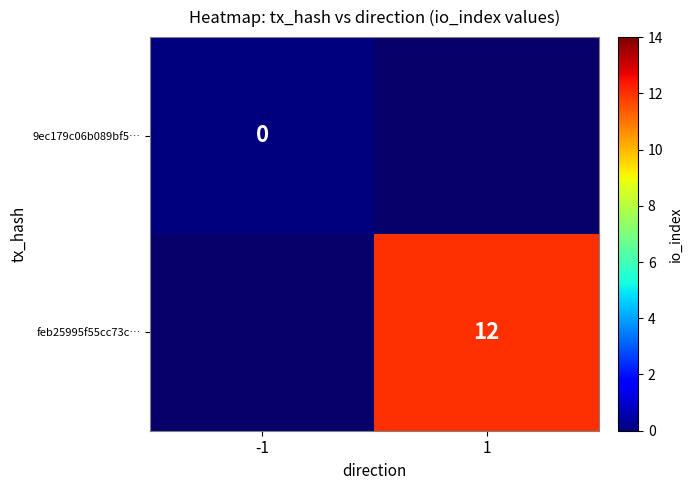

Is the value of 9ec179c06b089bf5… at 1 greater than the value of feb25995f55cc73c… at -1?

No